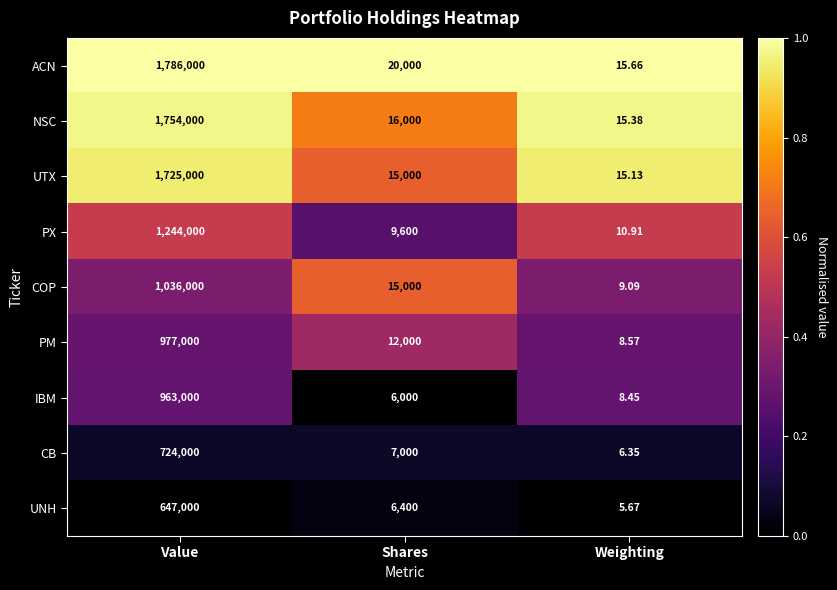

What is the total value across all series at Value?

10856000.0